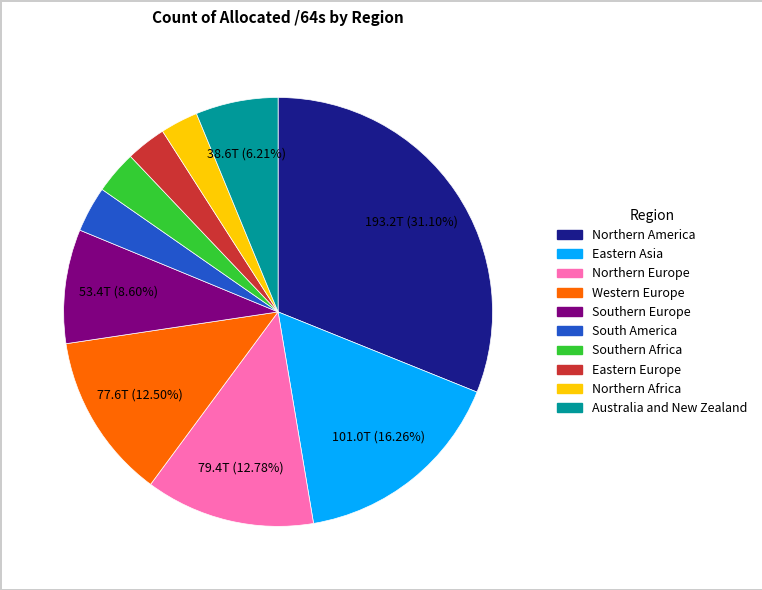

How many slices are in this pie chart?

10